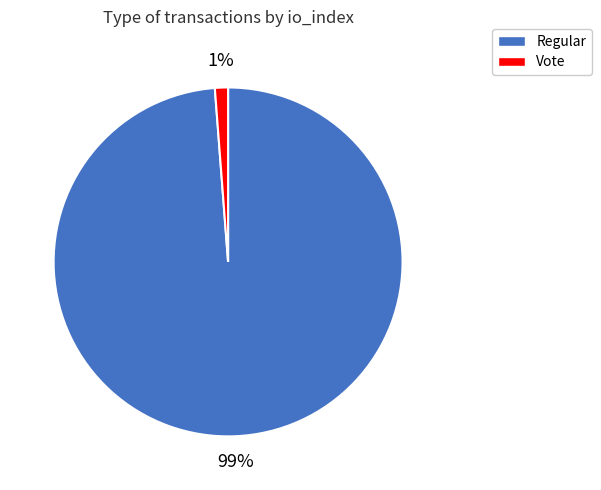

Which category has the smallest portion of the pie?

Vote